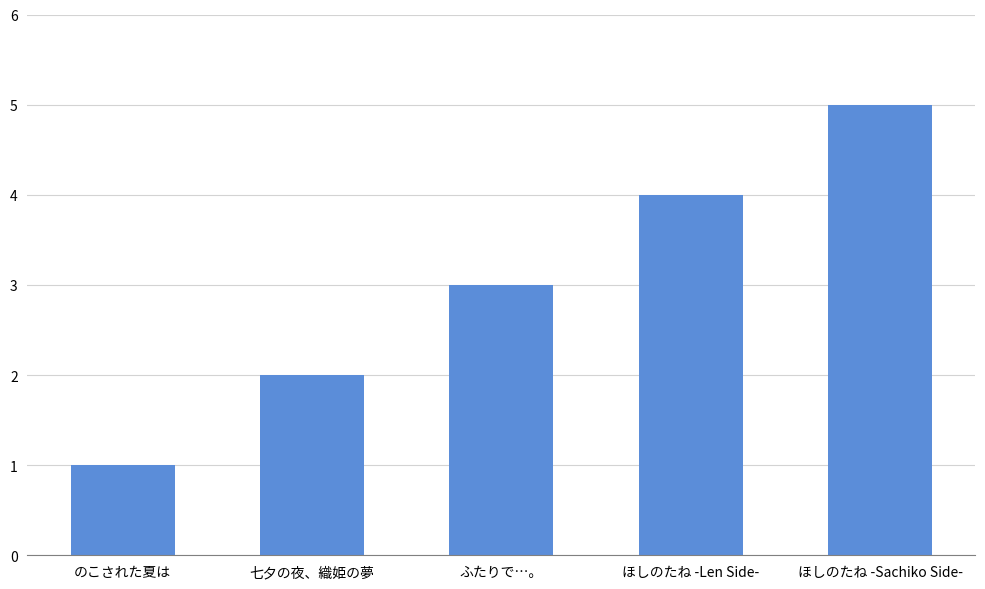

List the labels in order of value, smallest first.

のこされた夏は, 七夕の夜、織姫の夢, ふたりで…。, ほしのたね -Len Side-, ほしのたね -Sachiko Side-